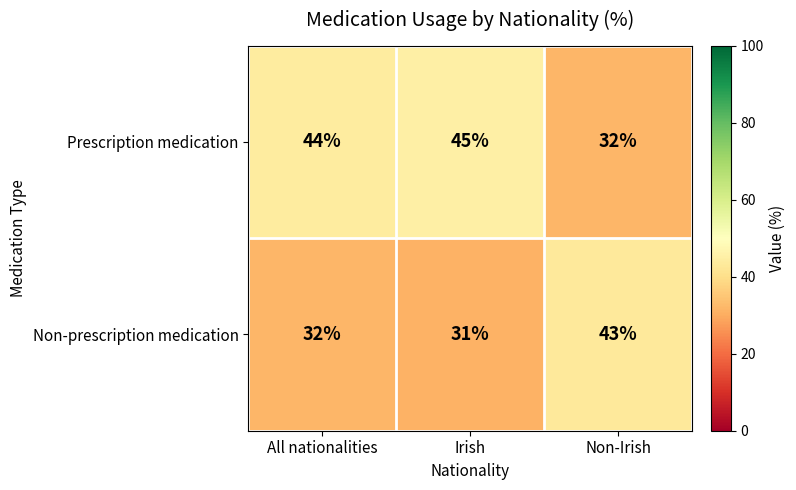

List the series in order of their overall mean, lowest first.

Non-prescription medication, Prescription medication